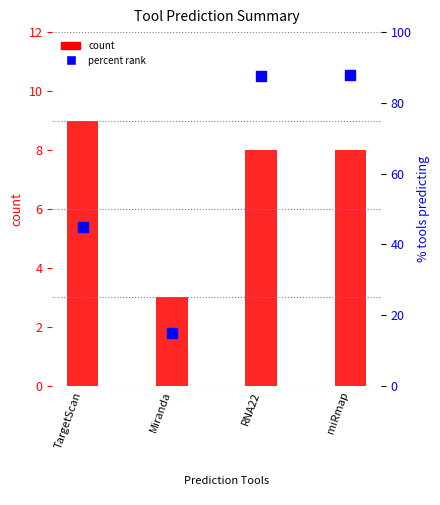

Which series has the largest total across all categories?

percent